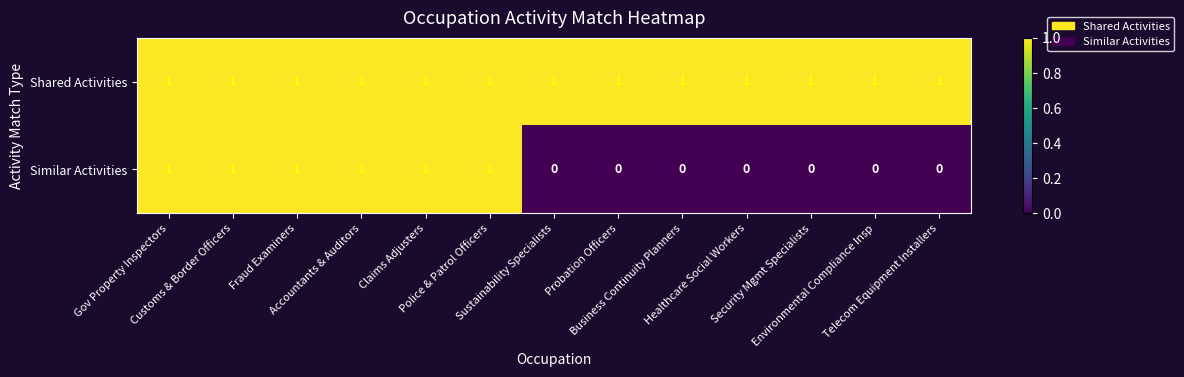

Which series has the largest range (max minus min)?

Similar Activities